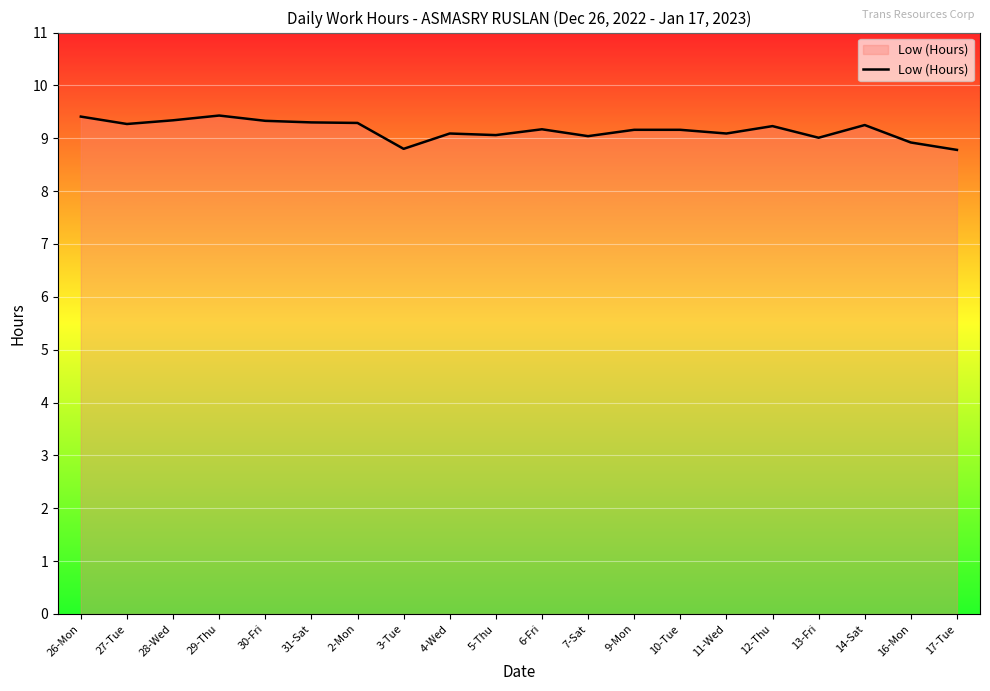

What is the smallest value displayed?

8.8